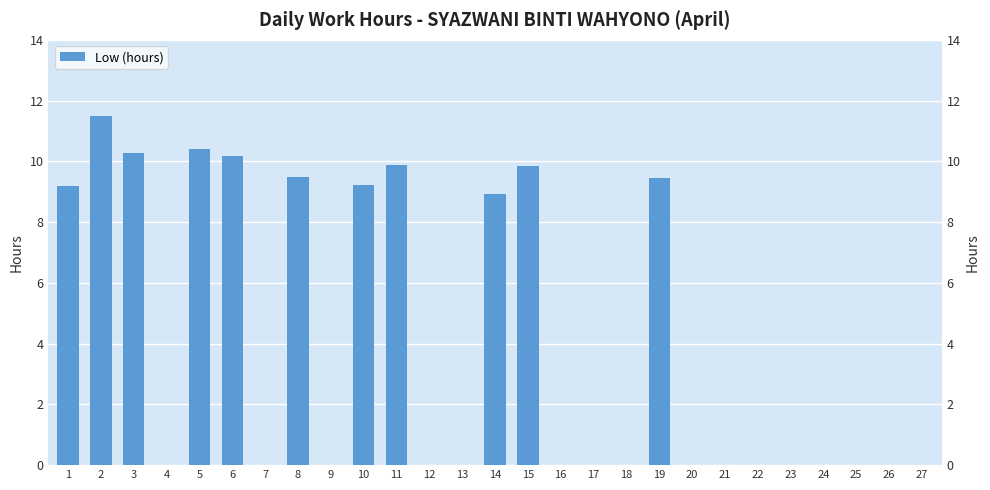

Rank the categories by value from highest to lowest.

2, 5, 3, 6, 11, 15, 8, 19, 10, 1, 14, 4, 7, 9, 12, 13, 16, 17, 18, 20, 21, 22, 23, 24, 25, 26, 27